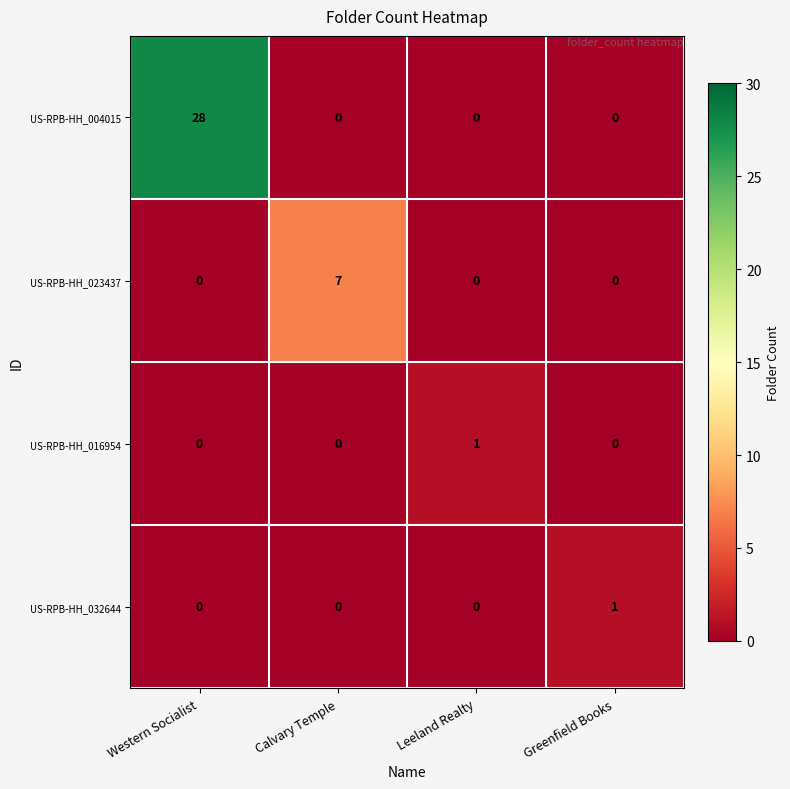

At which category does the chart reach its peak across all series?

Western Socialist